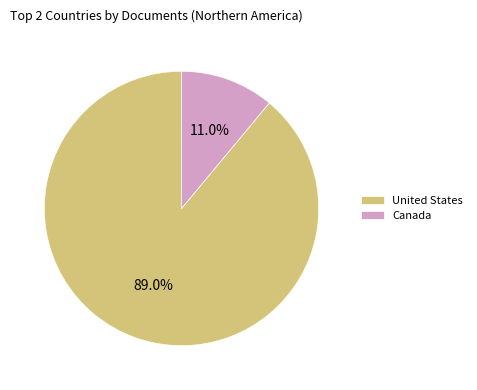

Which has a higher value, Canada or United States?

United States